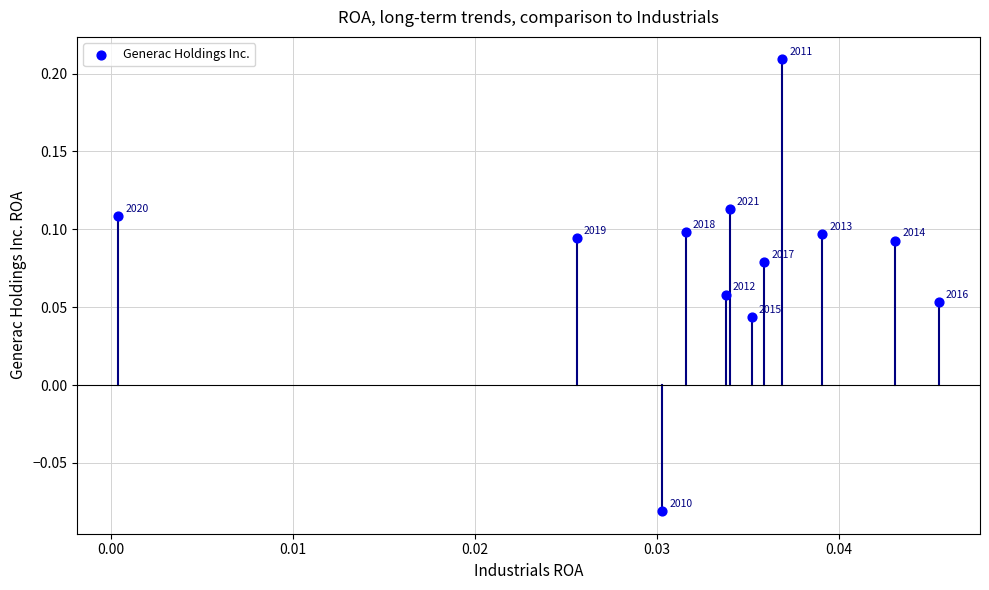

What is the range of Y values (max minus min)?

0.3